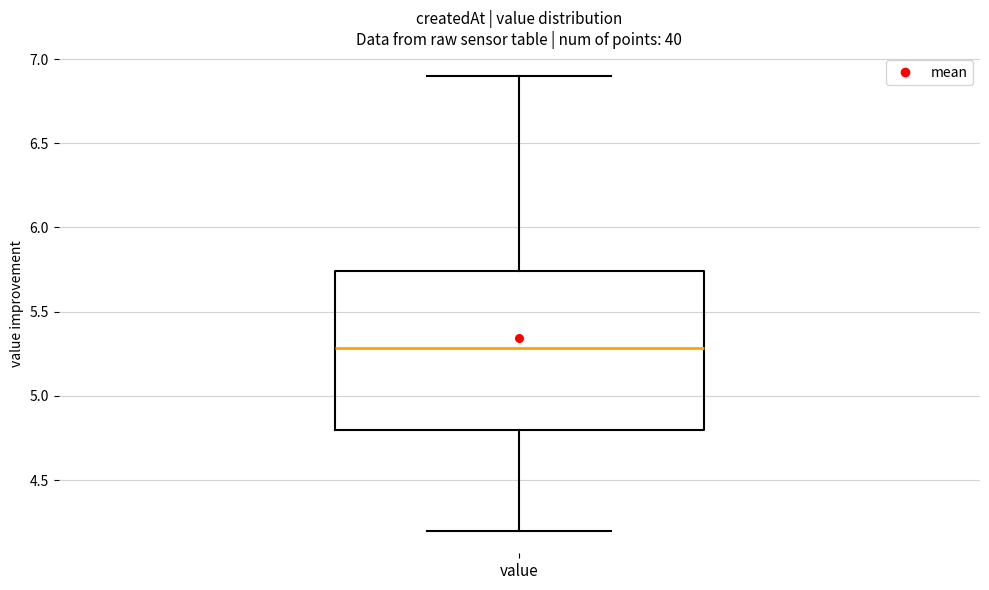

Transcribe this box plot: give where the median line is, the range the box spans, and where the two whiskers end, as read against the y-axis. The values are not printed on the chart, so give them approximately, as read against the axis.

median 5.30, box 4.80 to 5.75, whiskers 4.20 to 6.90